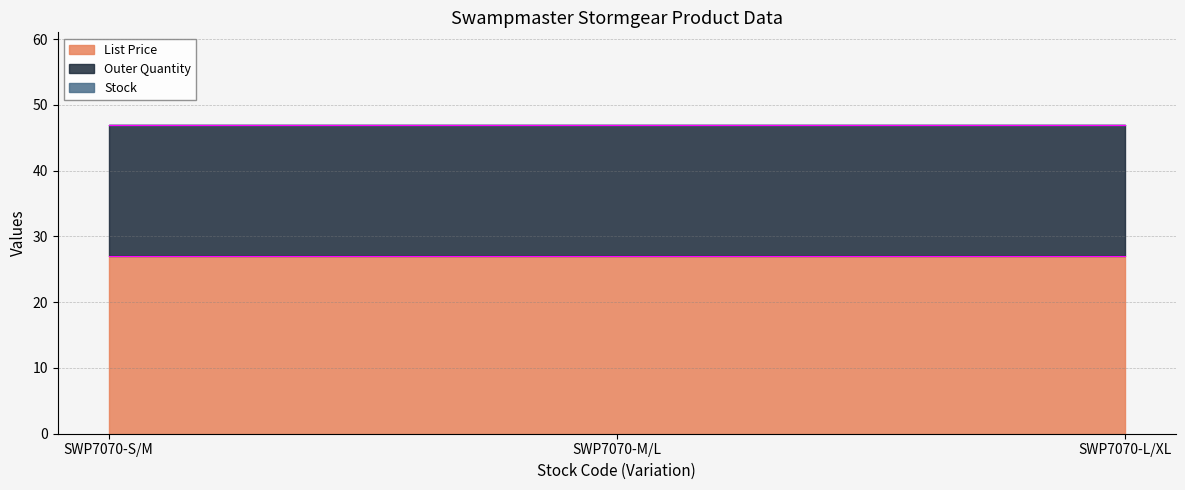

How many series are shown in this chart?

3